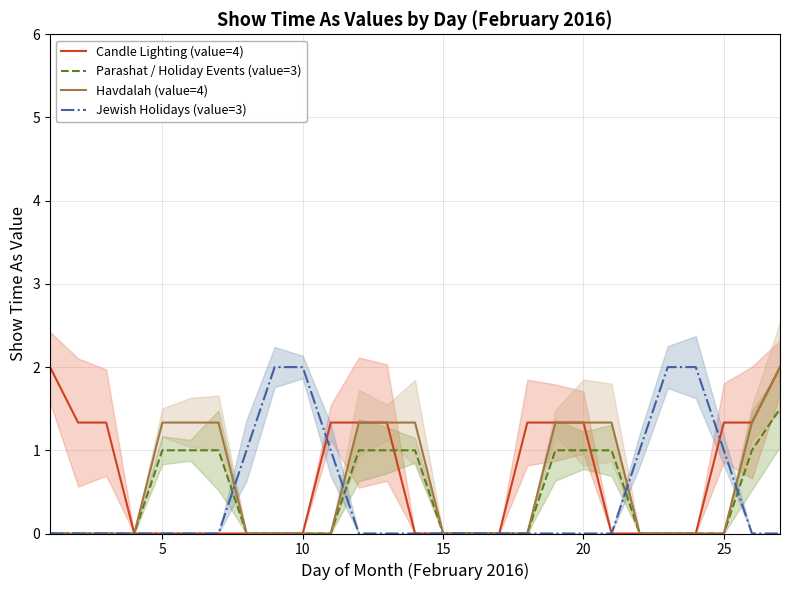

How many times do Jewish Holidays (value=3) and Parashat / Holiday Events (value=3) cross each other?

4